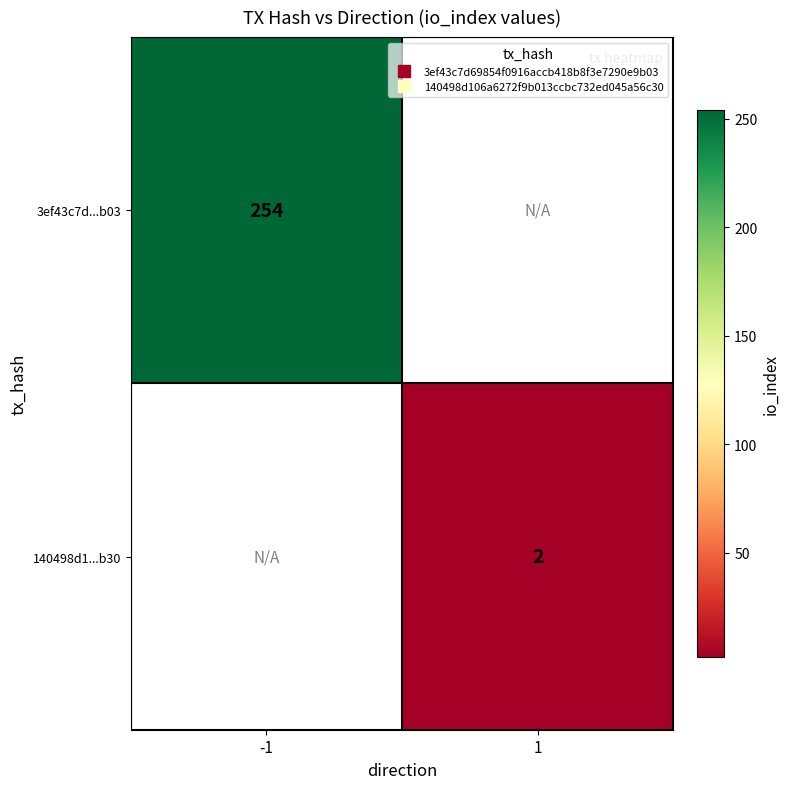

At how many categories does at least one series exceed 98?

1